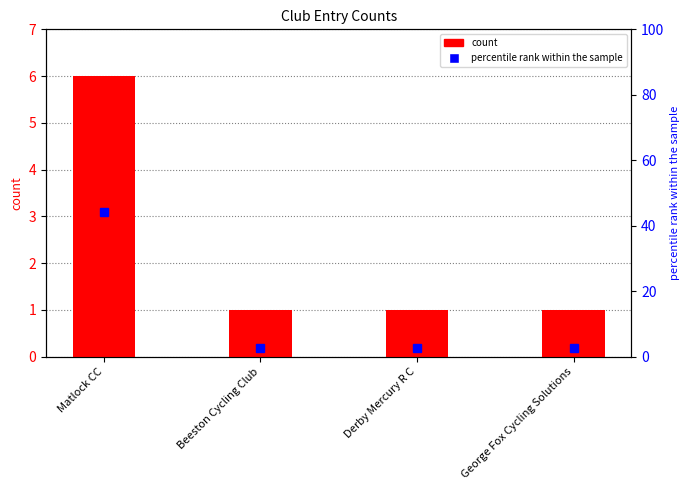

What is the difference between the maximum and second lowest values?

5